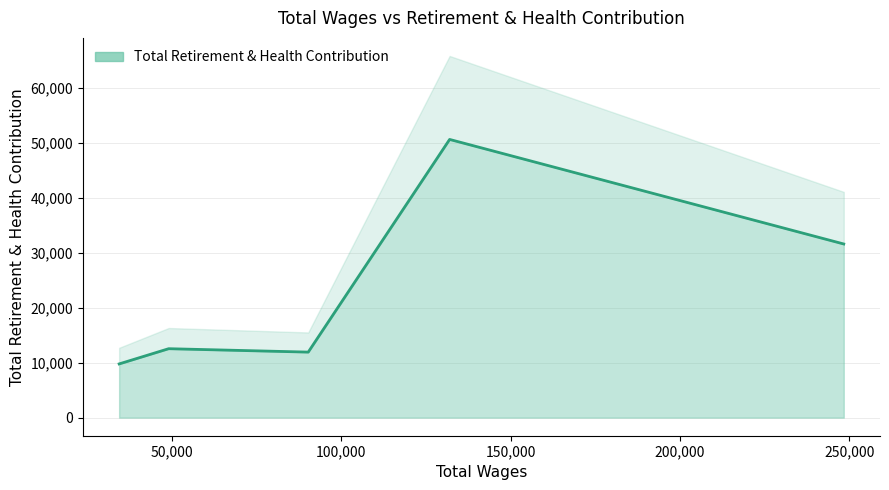

Count the number of data series in this chart.

1